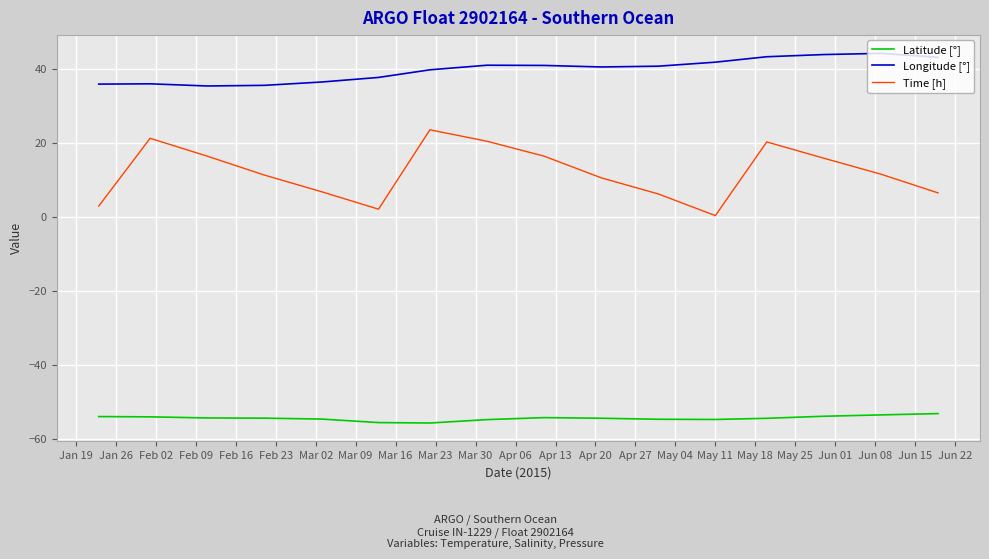

Which series has the widest spread of values?

Time [h]